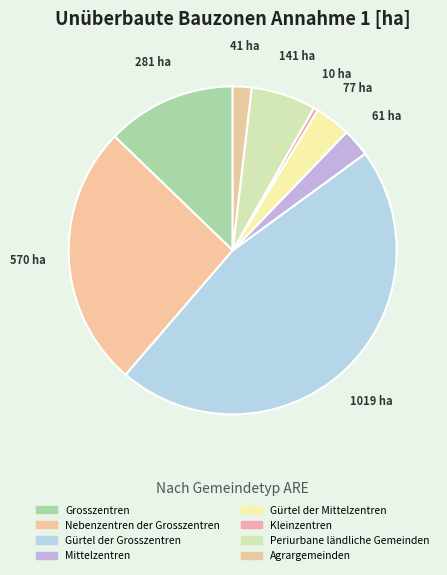

Which has a higher value, Nebenzentren der Grosszentren or Grosszentren?

Nebenzentren der Grosszentren